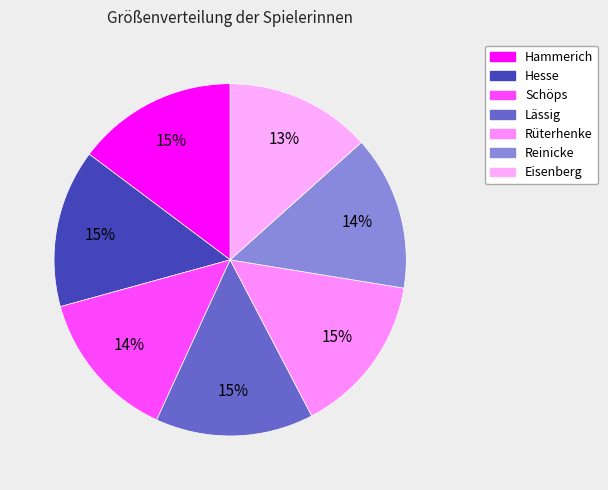

Rank the categories by value from highest to lowest.

Hammerich, Rüterhenke, Hesse, Lässig, Reinicke, Schöps, Eisenberg